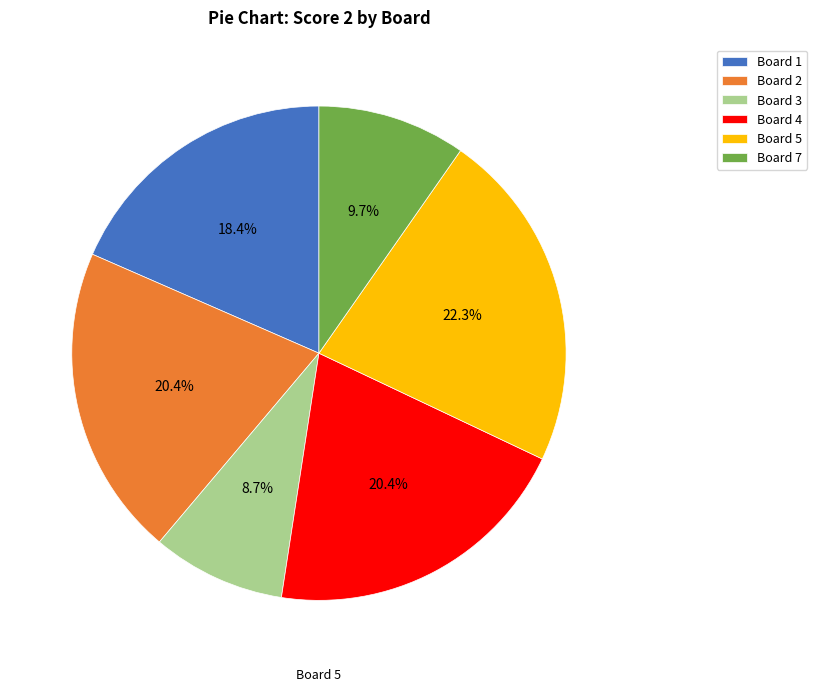

Does Board 1 account for over 50% of the chart?

No